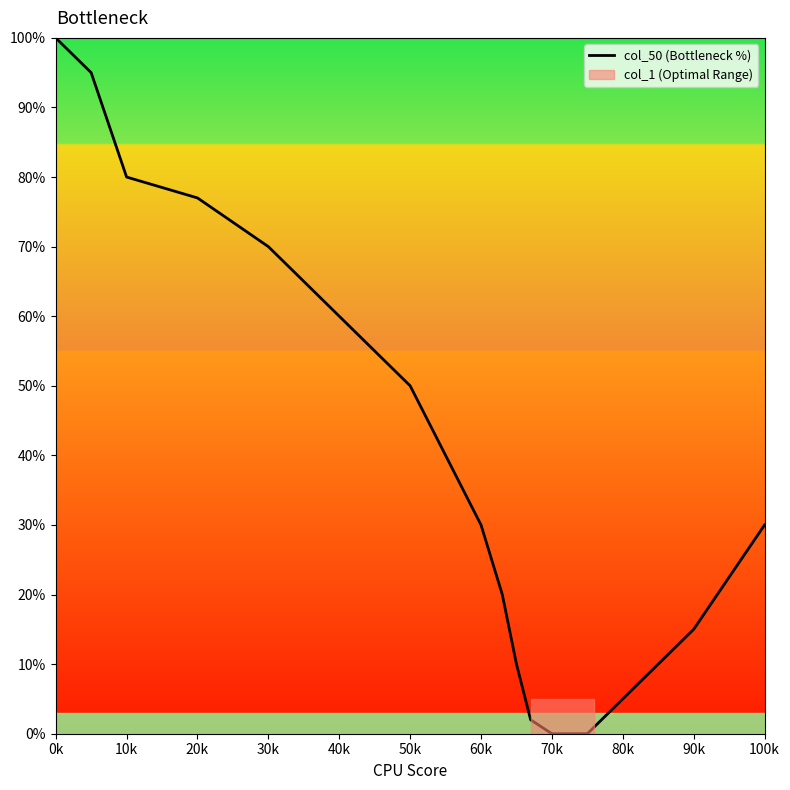

Does the chart have visible grid lines?

No